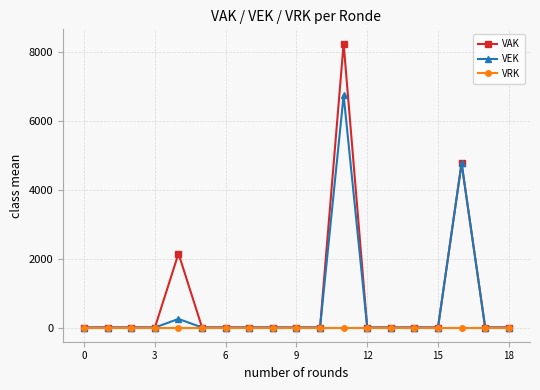

Reading left to right, transcribe all the data shown in this chart.

VAK: 0	0	0	0	2150	0	0	0	0	0	0	8250	0	0	0	0	4774	0	0
VEK: 0	0	0	0	250	0	0	0	0	0	0	6747	0	0	0	0	4774	0	0
VRK: 0	0	0	0	0	0	0	0	0	0	0	0	0	0	0	0	0	0	0